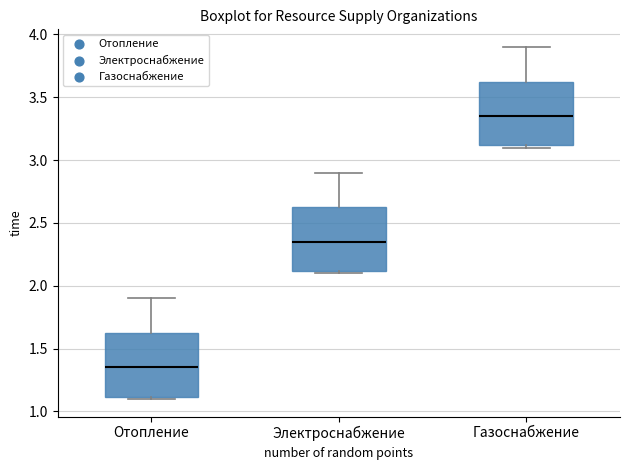

Reading left to right, transcribe this box plot: for each box, give where its median line is, the range the box spans, and where its two whiskers end, as read against the y-axis. The values are not printed on the chart, so give them approximately, as read against the axis.

Отопление: median 1.35, box 1.10 to 1.65, whiskers 1.10 (just below the box's lower edge) to 1.90
Электроснабжение: median 2.35, box 2.10 to 2.65, whiskers 2.10 (just below the box's lower edge) to 2.90
Газоснабжение: median 3.35, box 3.10 to 3.65, whiskers 3.10 (just below the box's lower edge) to 3.90